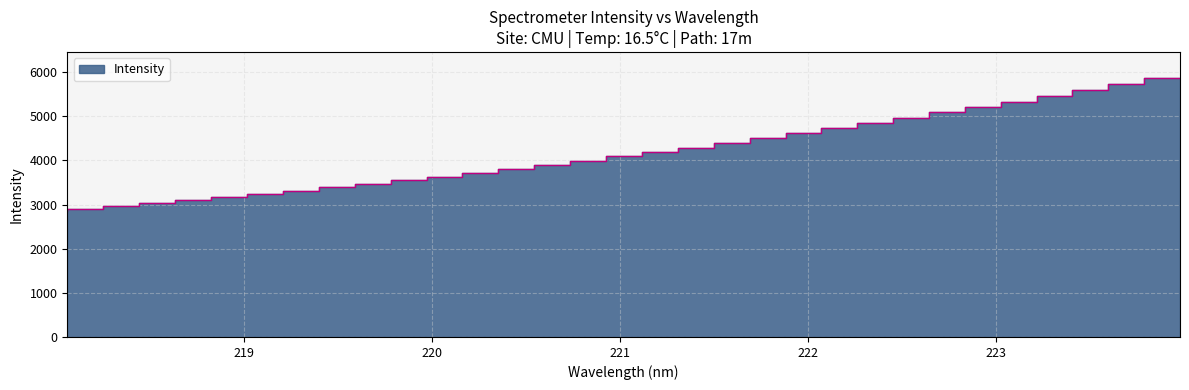

Between 218.8244 and 219.2067, which is larger?

219.2067